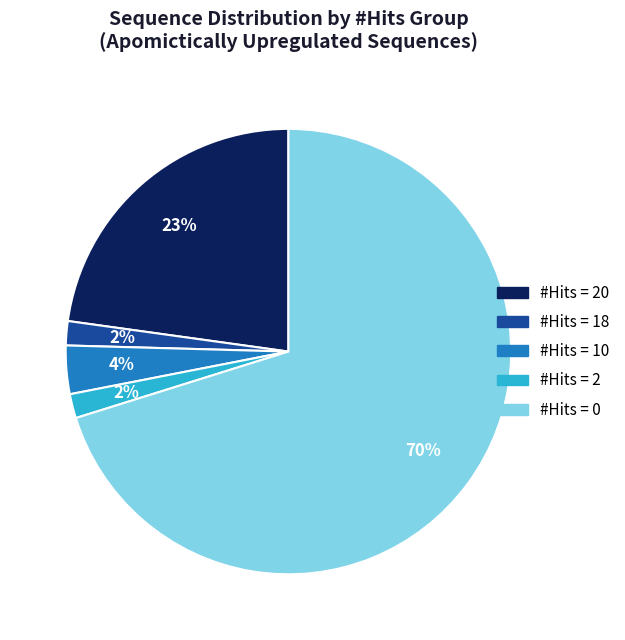

Is there any slice that represents more than half of the pie?

Yes